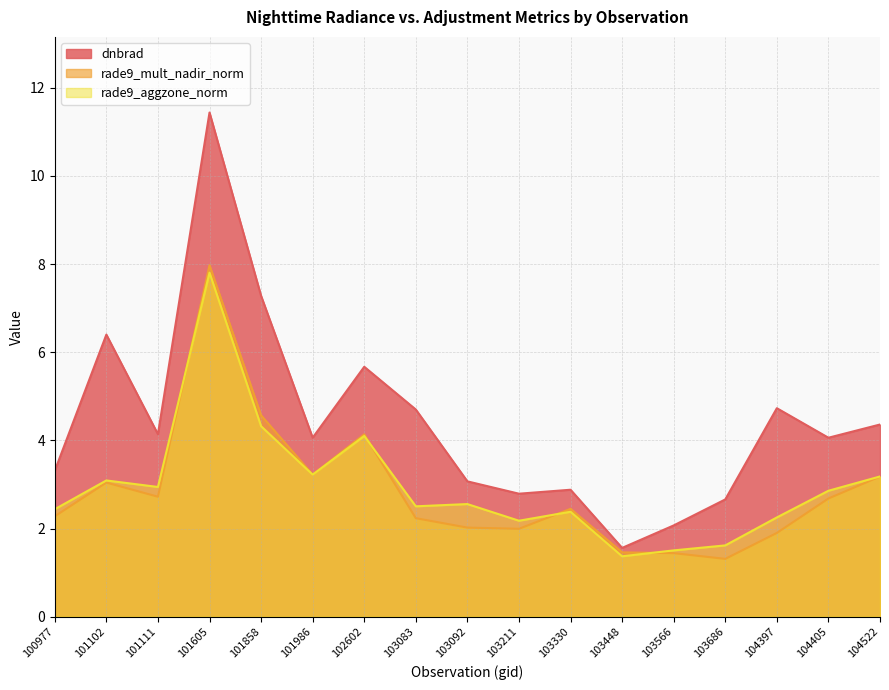

At which category is the sum across all series the highest?

101605